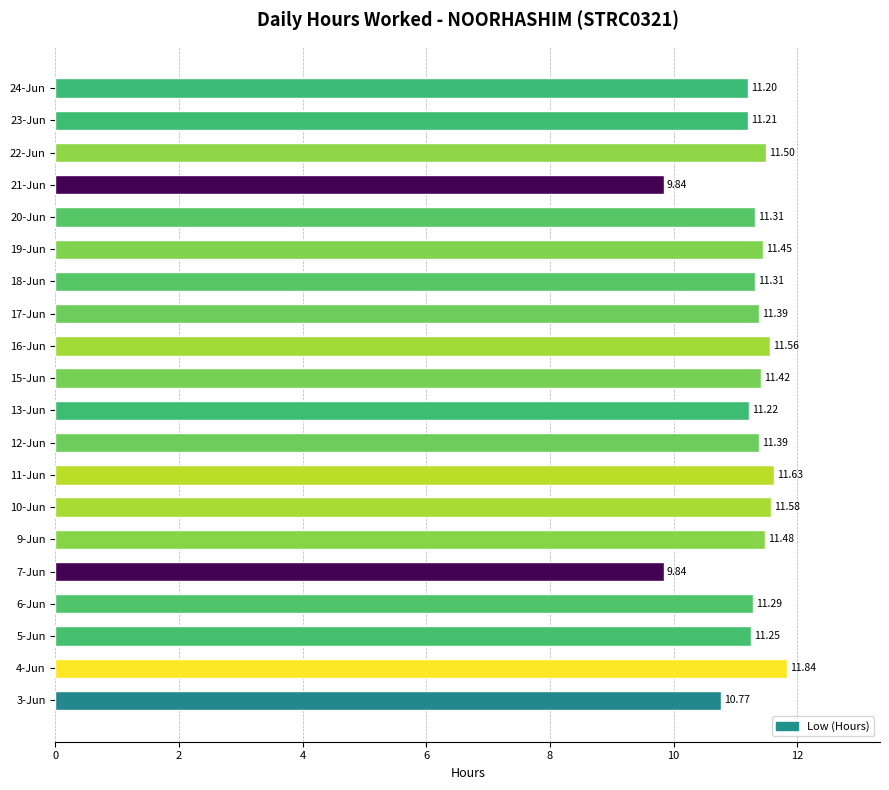

What is the minimum value shown in the chart?

9.8